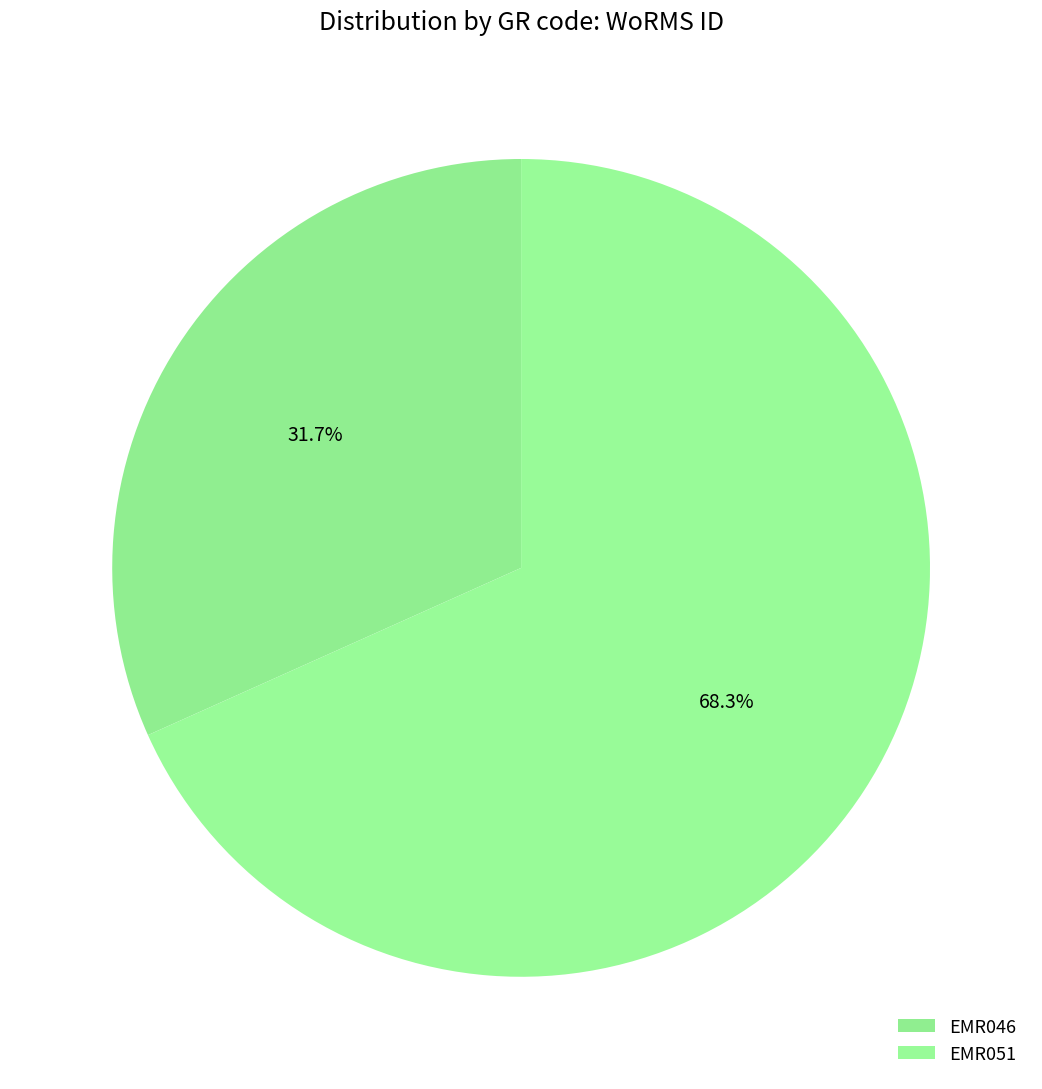

How many segments does this pie chart have?

2